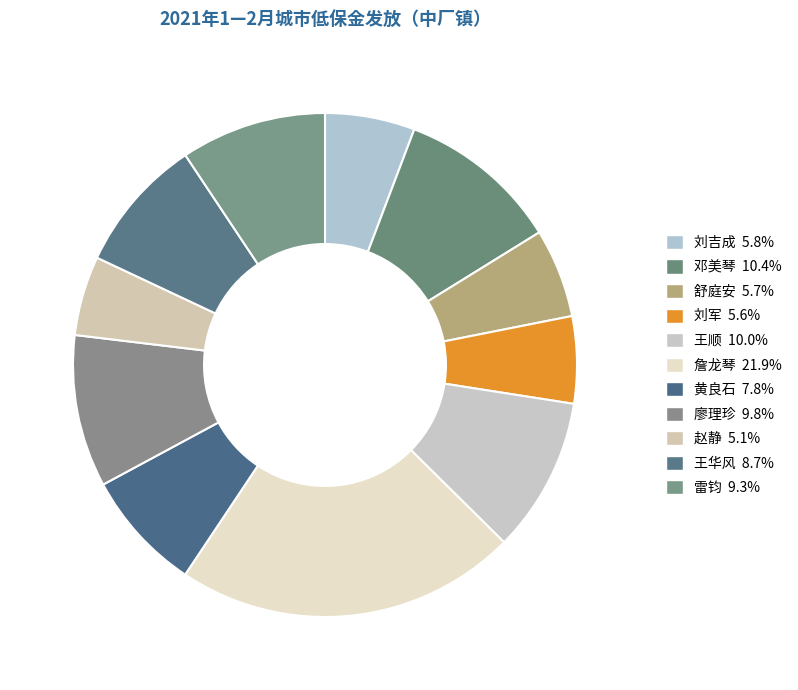

What percentage is the 雷钧 slice, to the nearest percent?

9%